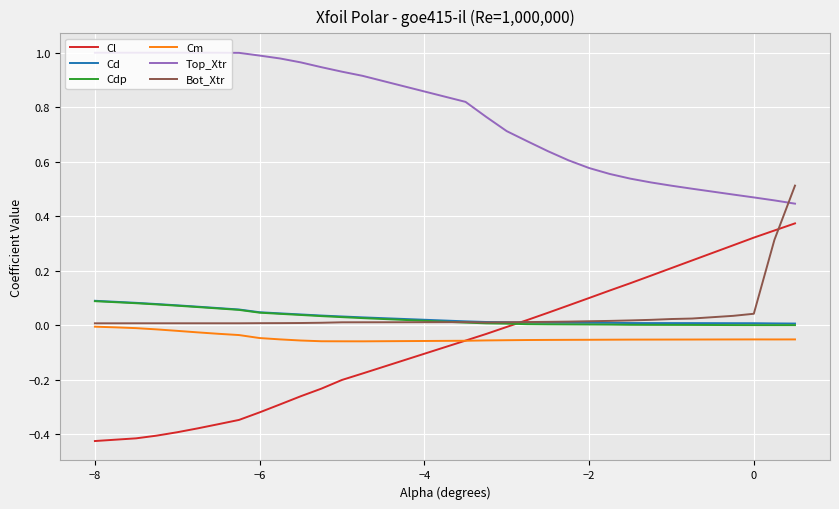

Which series has the widest spread of values?

Cl